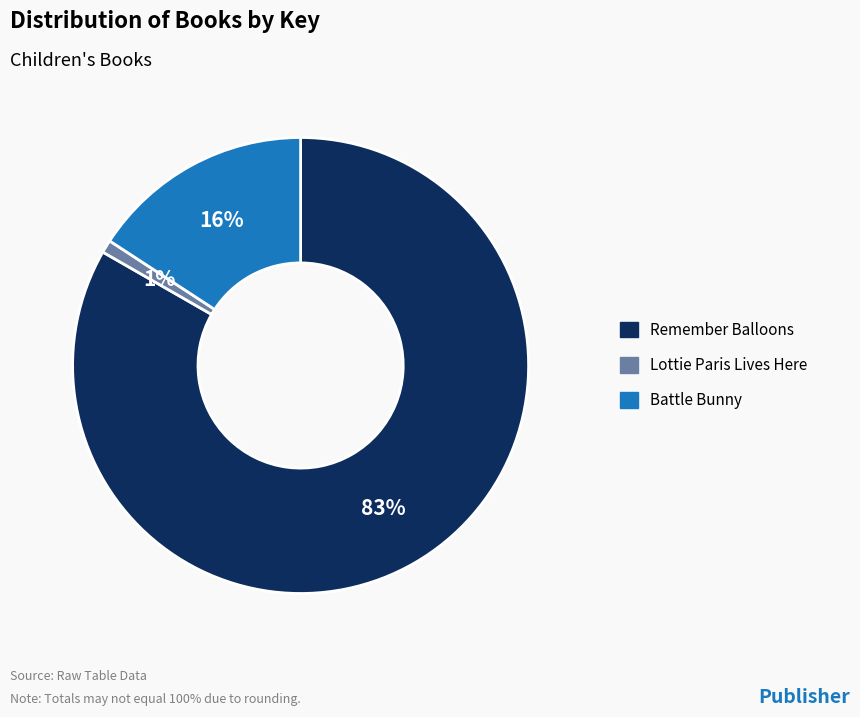

To the nearest percent, what is the combined percentage of Lottie Paris Lives Here and Remember Balloons?

84%